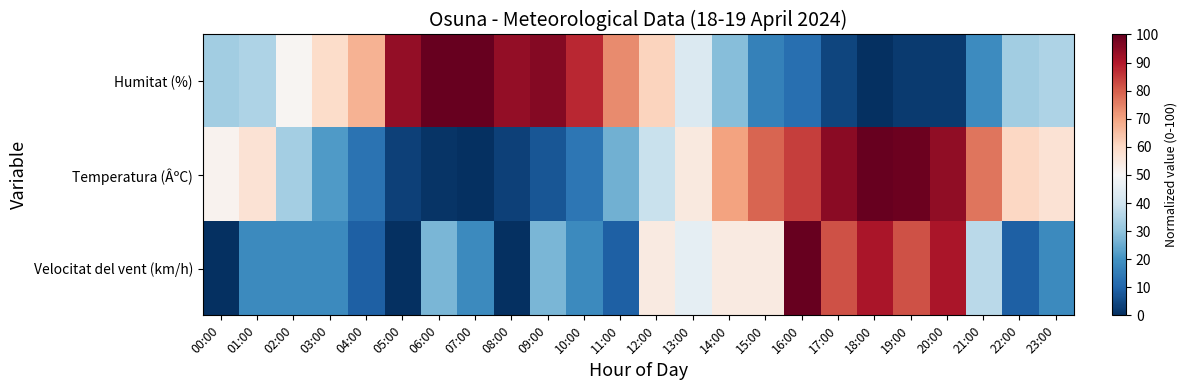

Reading left to right, extract all data points from this chart.

Humitat (%): 00:00=32.7	01:00=34.7	02:00=51.0	03:00=59.2	04:00=67.3	05:00=93.9	06:00=100.0	07:00=100.0	08:00=93.9	09:00=95.9	10:00=87.8	11:00=73.5	12:00=61.2	13:00=42.9	14:00=28.6	15:00=16.3	16:00=12.2	17:00=4.1	18:00=0.0	19:00=2.0	20:00=2.0	21:00=18.4	22:00=32.7	23:00=34.7
Temperatura (ÂºC): 00:00=51.6	01:00=57.3	02:00=33.1	03:00=21.8	04:00=12.9	05:00=3.2	06:00=0.8	07:00=0.0	08:00=3.2	09:00=7.3	10:00=13.7	11:00=25.8	12:00=38.7	13:00=54.8	14:00=70.2	15:00=79.0	16:00=84.7	17:00=95.2	18:00=100.0	19:00=99.2	20:00=94.4	21:00=76.6	22:00=60.5	23:00=57.3
Velocitat del vent (km/h): 00:00=0.0	01:00=18.2	02:00=18.2	03:00=18.2	04:00=9.1	05:00=0.0	06:00=27.3	07:00=18.2	08:00=0.0	09:00=27.3	10:00=18.2	11:00=9.1	12:00=54.5	13:00=45.5	14:00=54.5	15:00=54.5	16:00=100.0	17:00=81.8	18:00=90.9	19:00=81.8	20:00=90.9	21:00=36.4	22:00=9.1	23:00=18.2